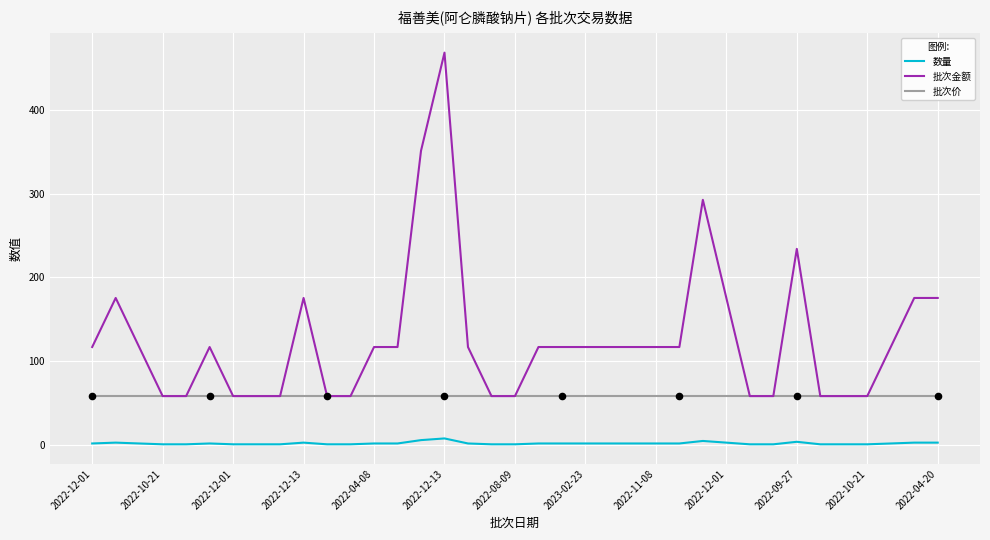

Which series has the widest spread of values?

批次金额